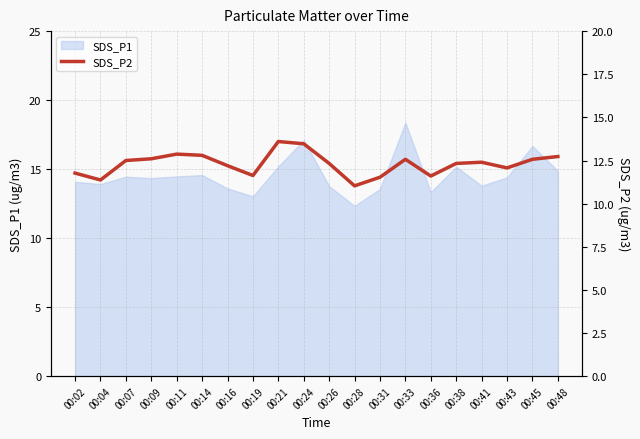

Reading left to right, transcribe all the data shown in this chart.

00:02=11.8	00:04=11.4	00:07=12.5	00:09=12.6	00:11=12.9	00:14=12.8	00:16=12.2	00:19=11.6	00:21=13.6	00:24=13.5	00:26=12.3	00:28=11.0	00:31=11.5	00:33=12.6	00:36=11.6	00:38=12.3	00:41=12.4	00:43=12.1	00:45=12.6	00:48=12.7